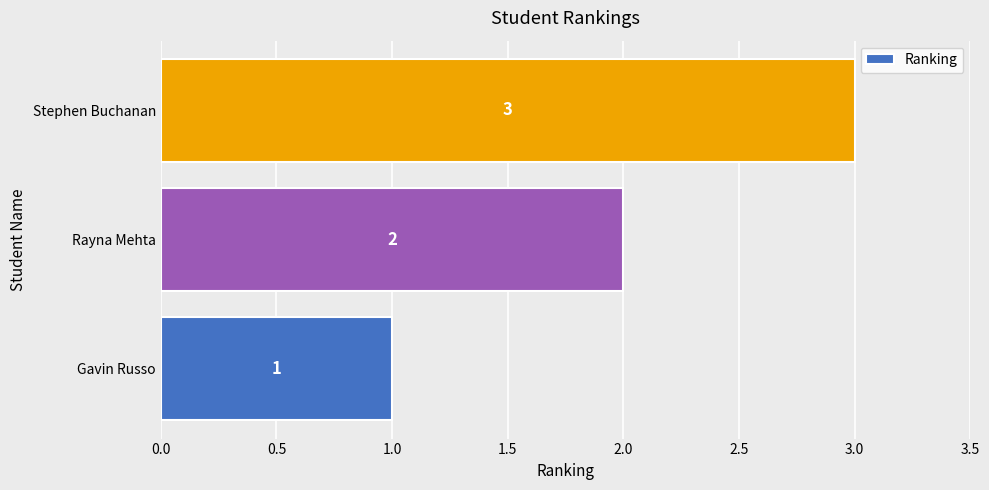

What is the greatest value displayed?

3